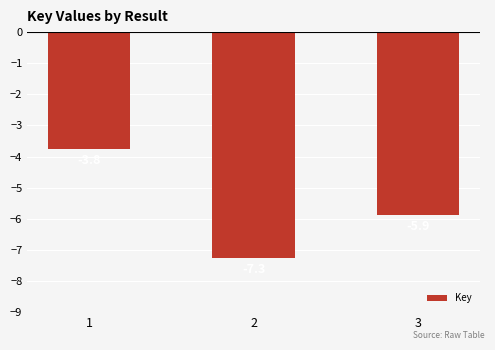

How many distinct data groups are displayed?

1